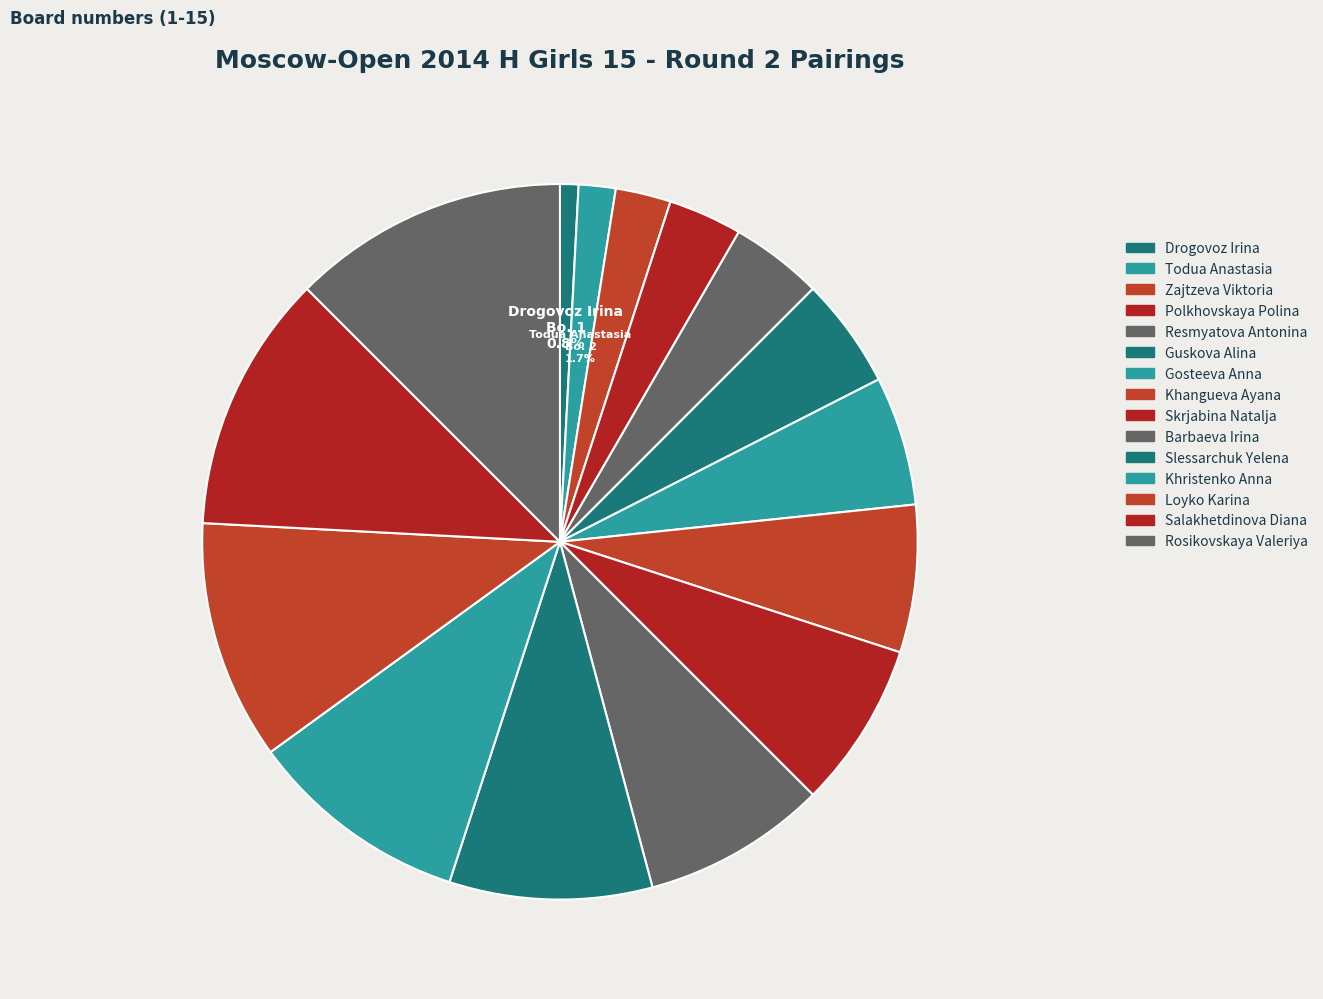

What is the ratio of the value at Resmyatova Antonina to the value at Gosteeva Anna?

0.7